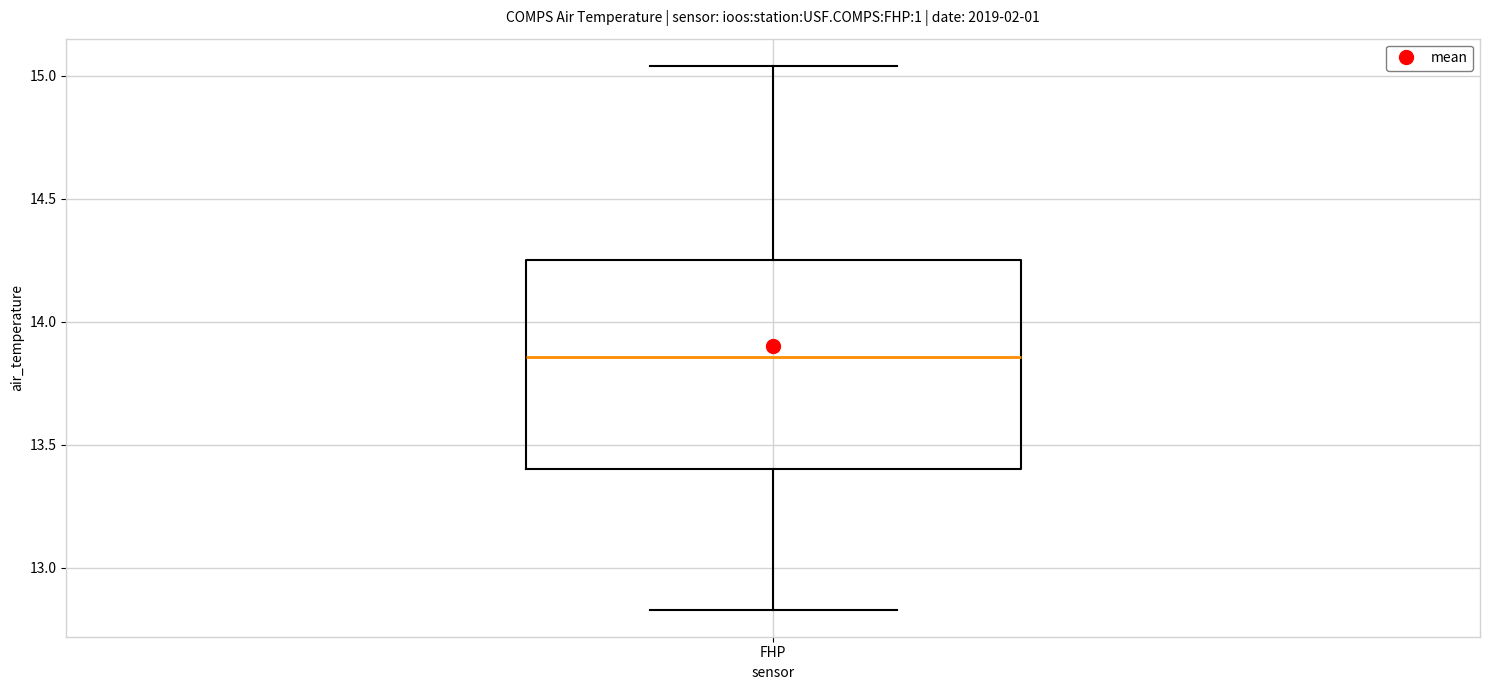

Read this box plot against the y-axis: the position of the median line, the range covered by the box, and the ends of both whiskers. The values are not printed on the chart, so give them approximately, as read against the axis.

median 13.85, box 13.40 to 14.25, whiskers 12.85 to 15.05